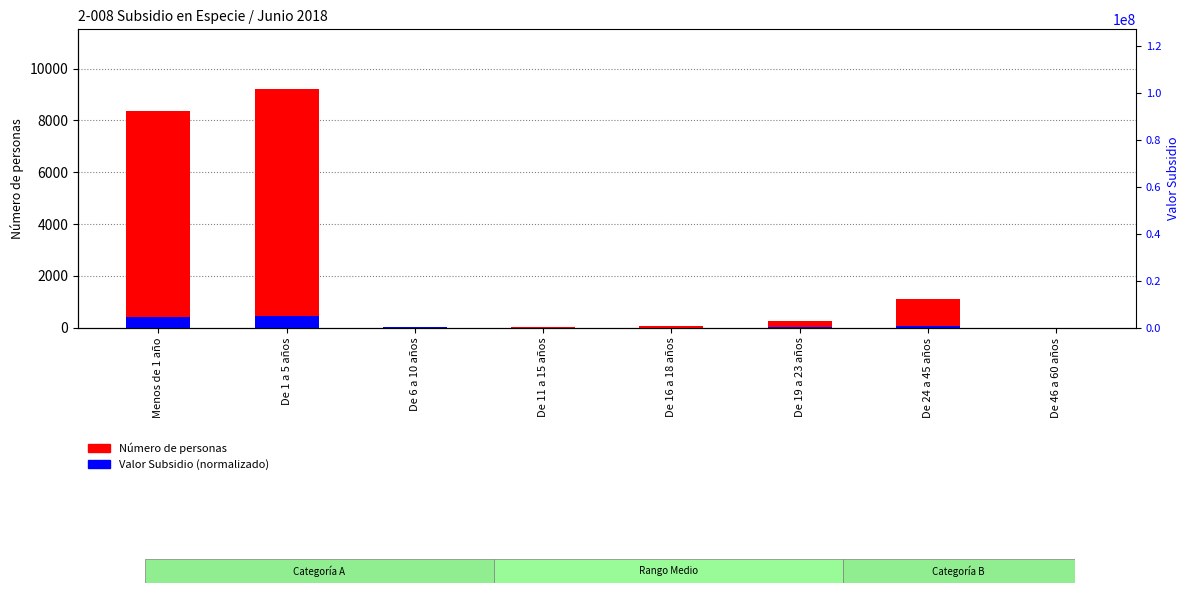

At which label does Número de personas reach its peak?

De 1 a 5 años